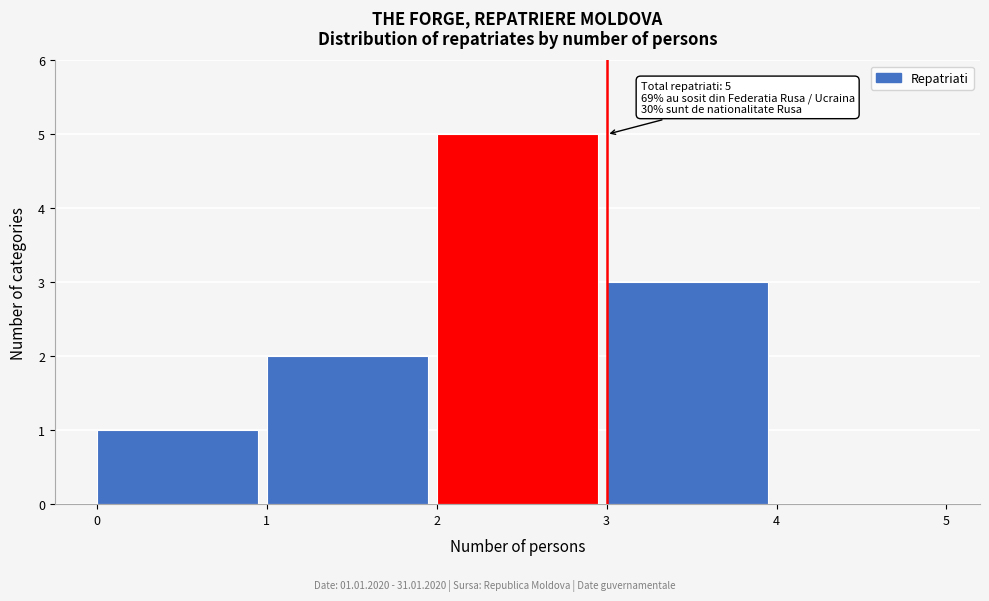

Which range on the x-axis has the tallest bar?

2 to 3